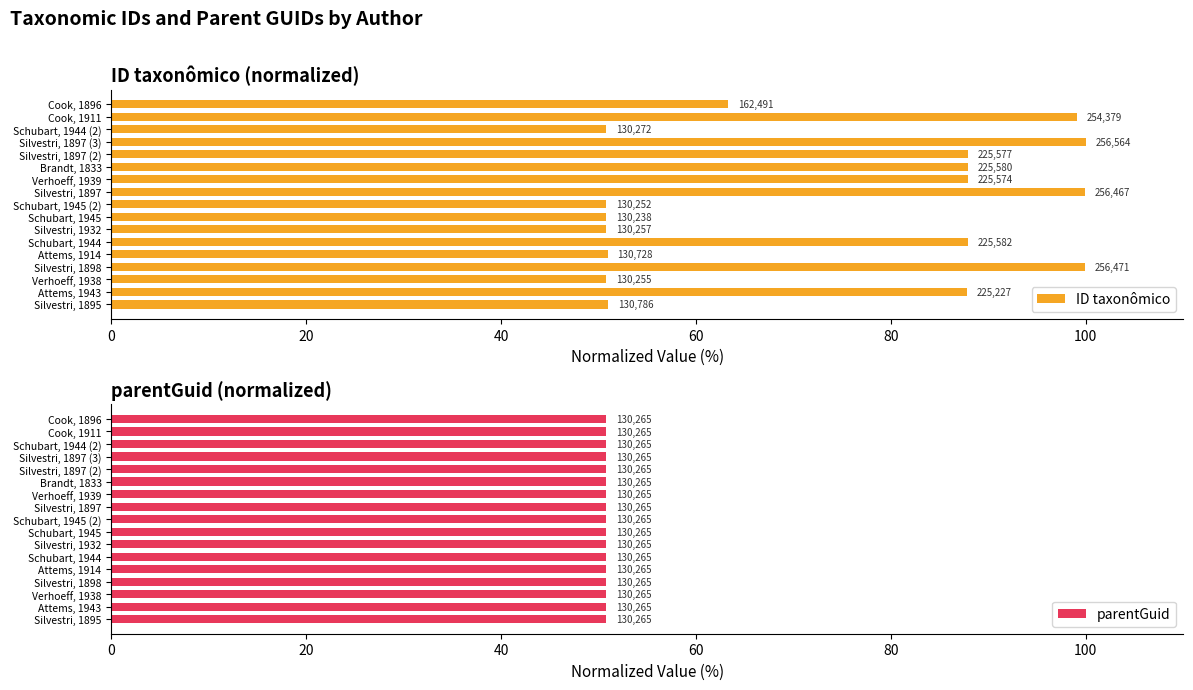

How many bars are there in total?

34